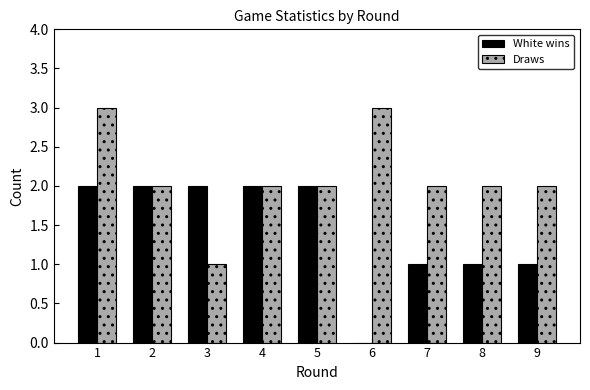

What is the total value across all series at 6?

3